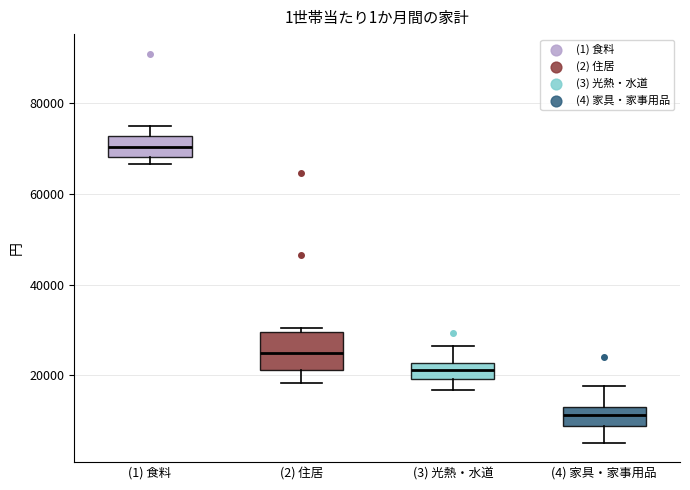

Comparing the boxes themselves (not the whiskers), which one is the tallest?

(2) 住居